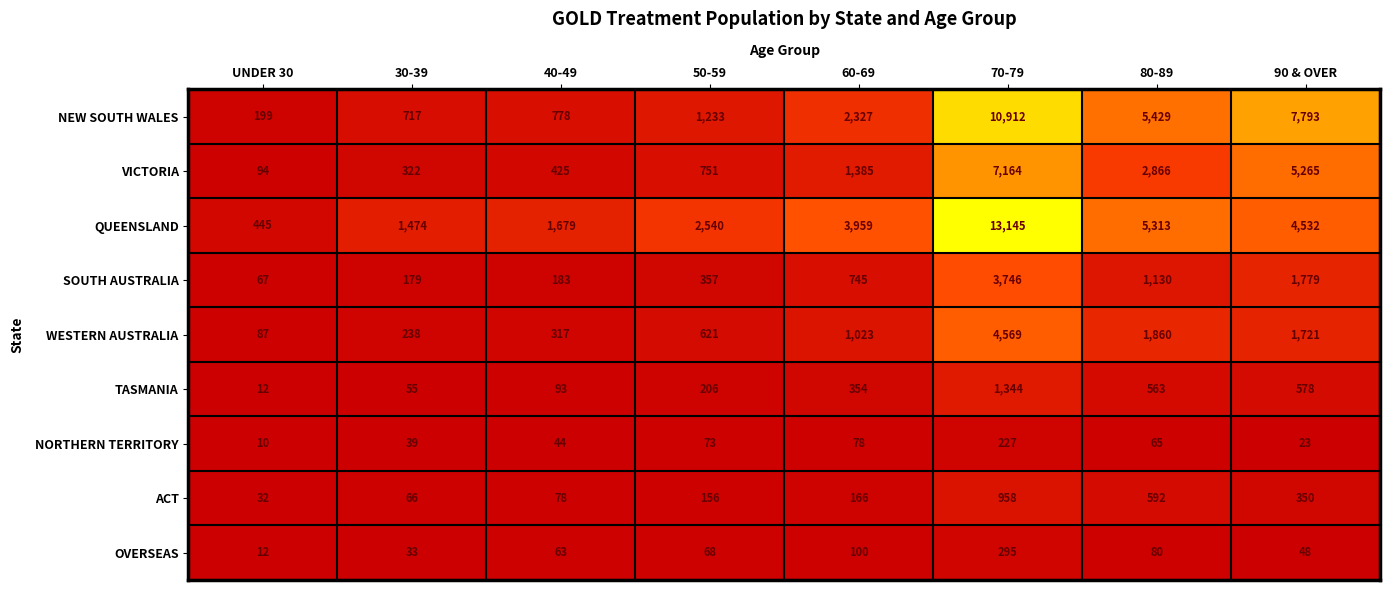

Which category has the lowest value across all series?

UNDER 30